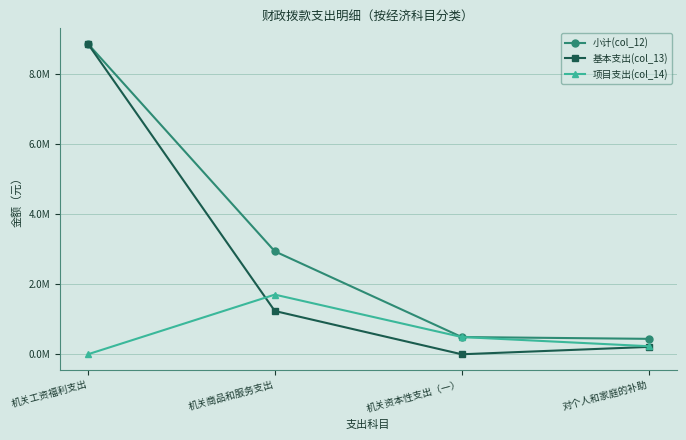

What is the spread (max minus min) of values at 机关工资福利支出?

8856278